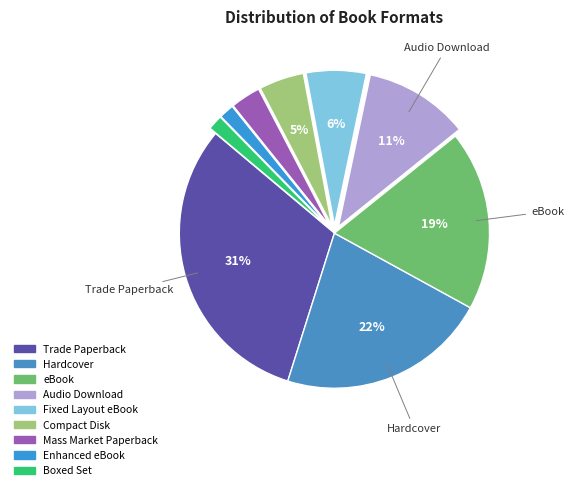

What is the change in value from Compact Disk to Mass Market Paperback?

-1